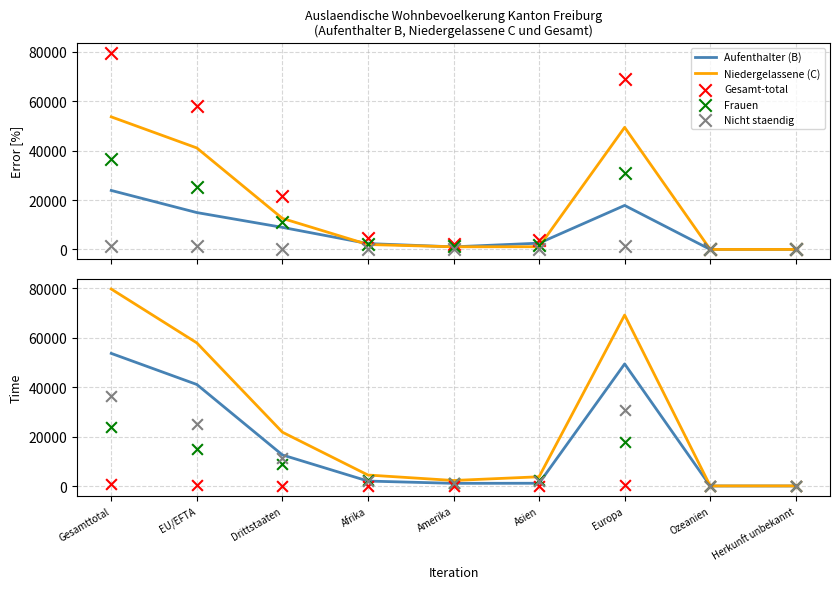

At which category is the sum across all series the highest?

Gesamttotal